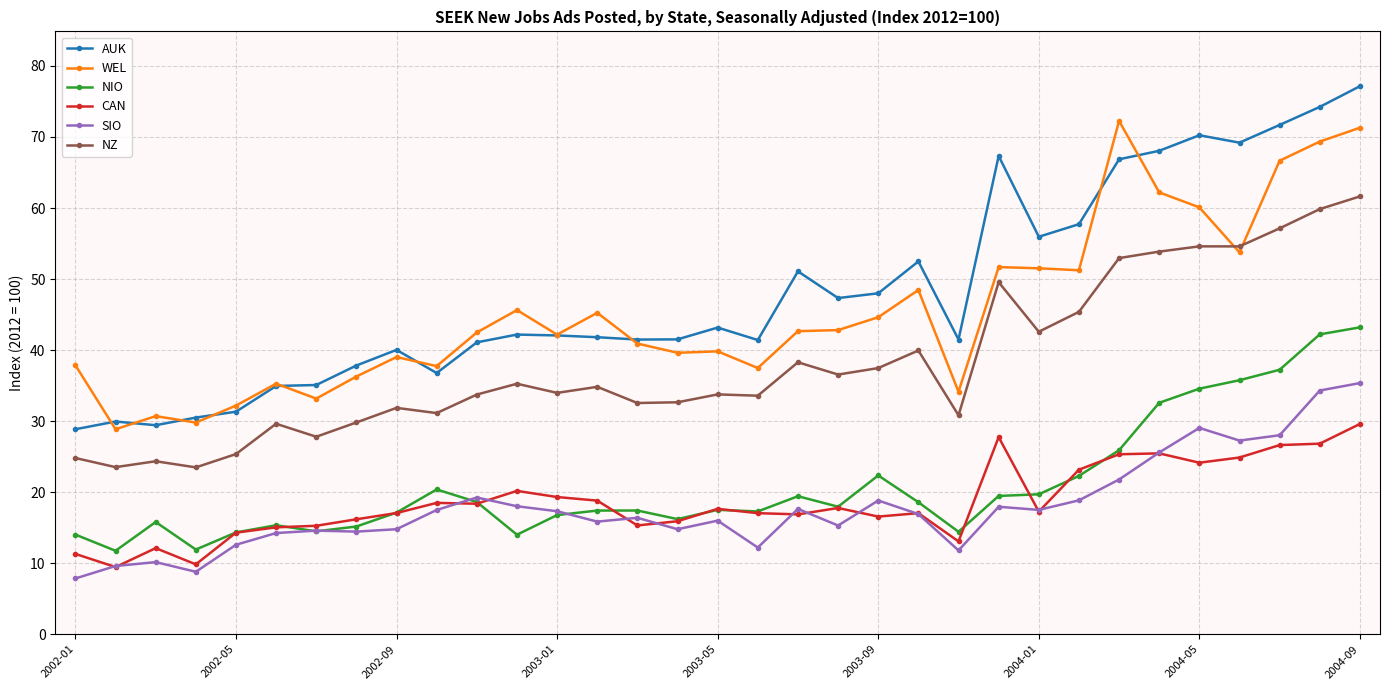

What is the highest value of the SIO series?

35.4